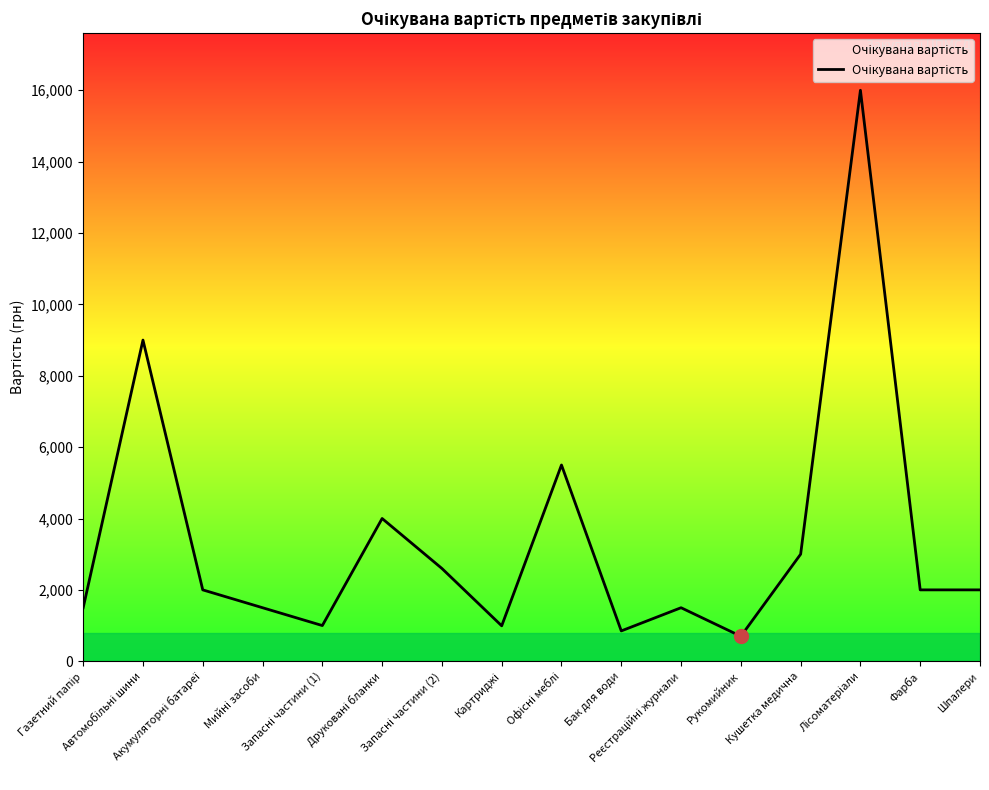

What is the smallest value displayed?

700.0